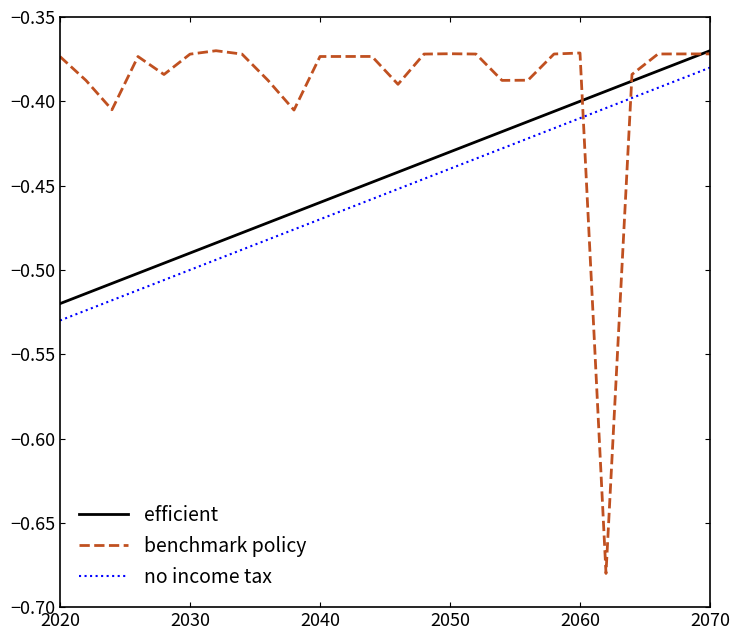

Rank the series by their average value, from lowest to highest.

no income tax, efficient, benchmark policy